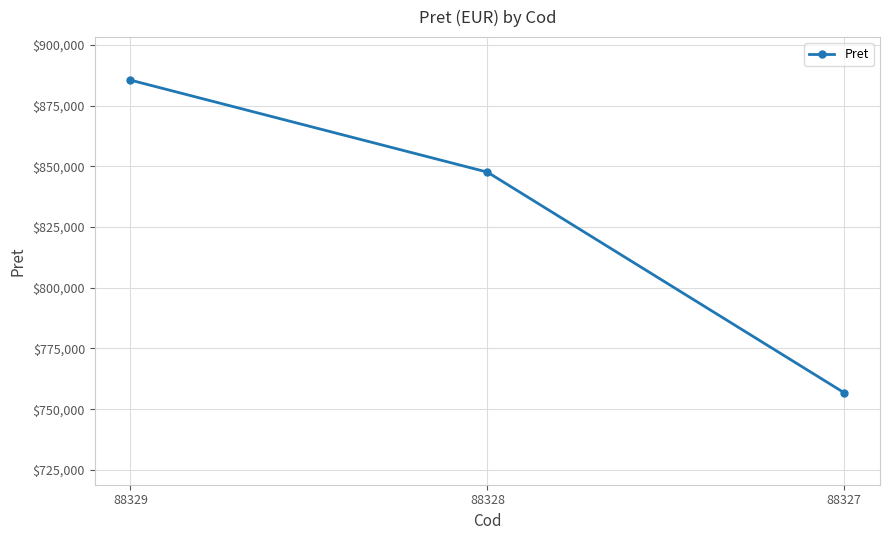

Reading left to right, what are all the values shown in this chart?

885502	847612	756728